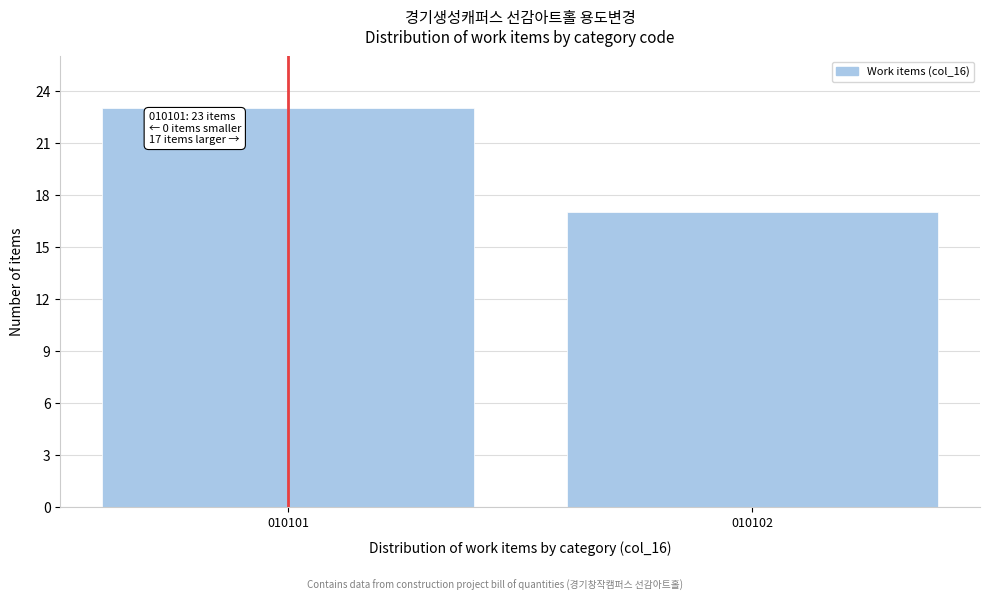

Reading left to right, list all the values displayed in this chart.

23	17